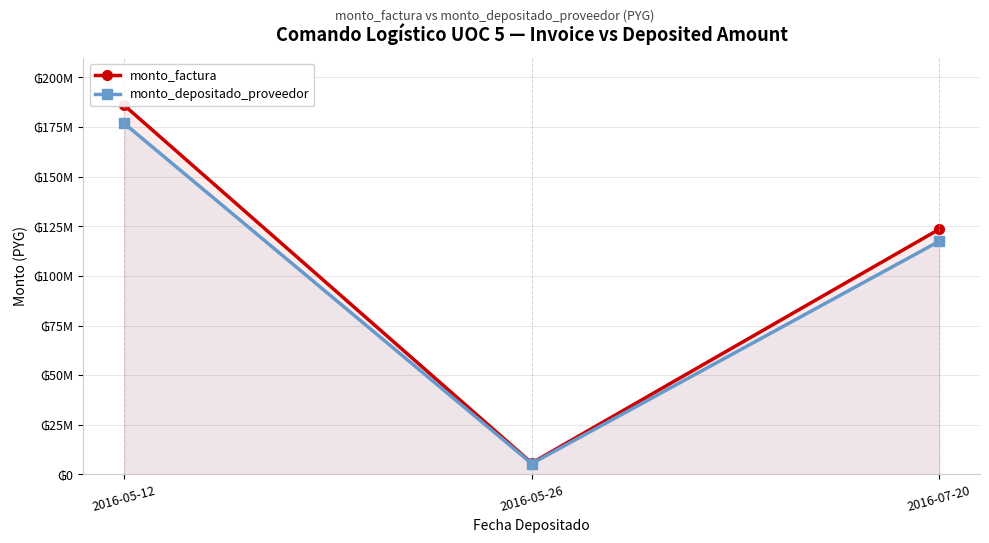

Reading left to right, extract all data points from this chart.

monto_factura: 2016-05-12=185975000	2016-05-26=5750000	2016-07-20=123550000
monto_depositado_proveedor: 2016-05-12=176858844	2016-05-26=5468146	2016-07-20=117493804